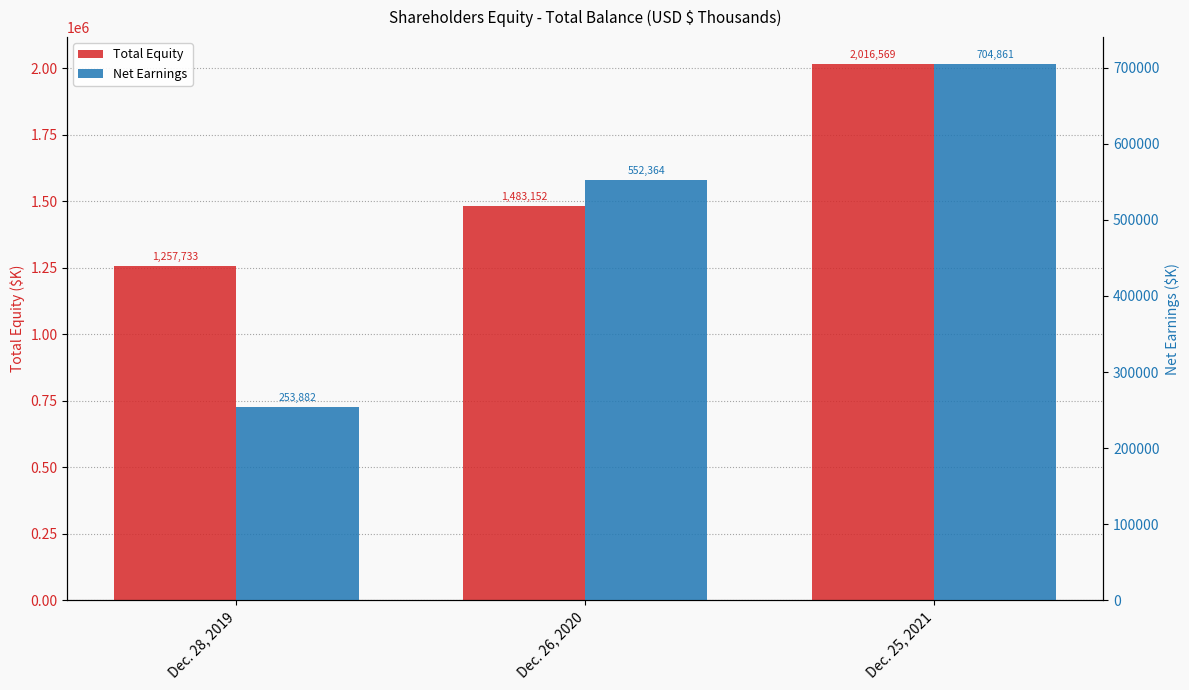

List the series in order of their peak value, highest first.

Total Equity, Net Earnings